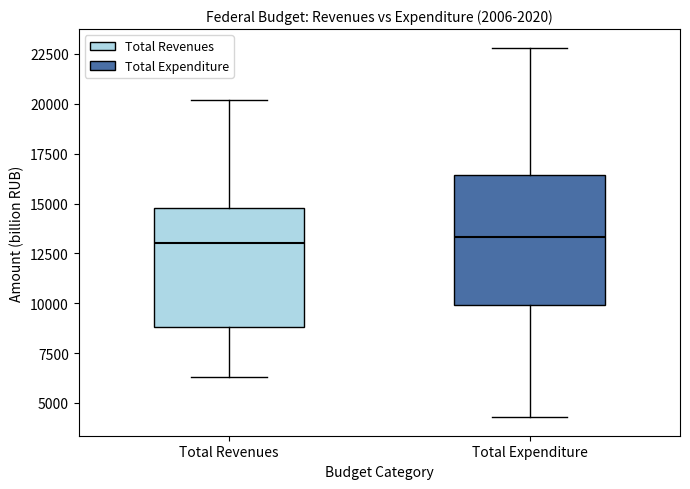

Where does the lower whisker of the box for Total Revenues end on the y-axis? The values are not printed on the chart, so give them approximately, as read against the axis.

6500